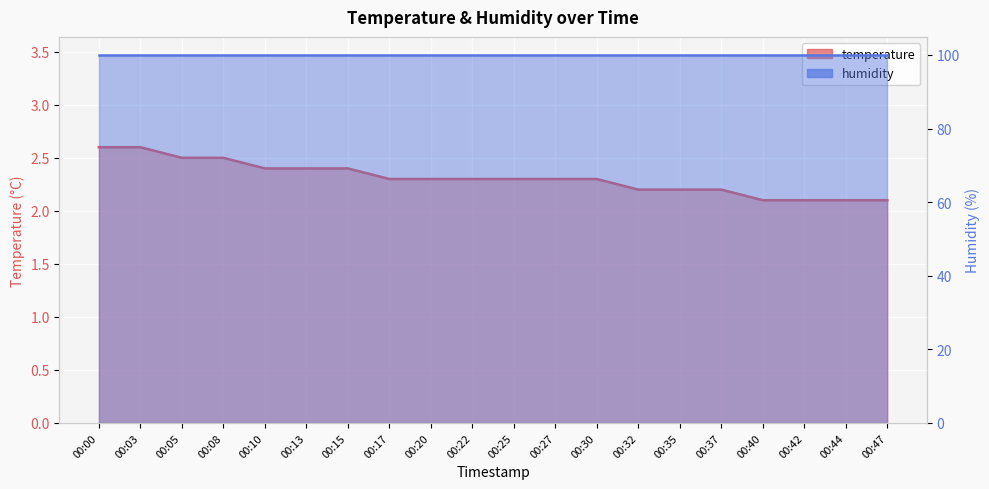

True or false: the data has more than 0 interior local peaks.

False